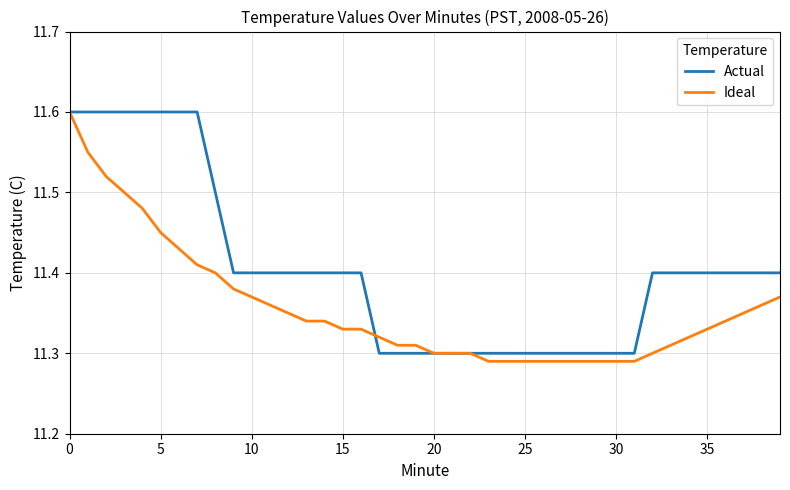

Which series has the largest total across all categories?

Actual